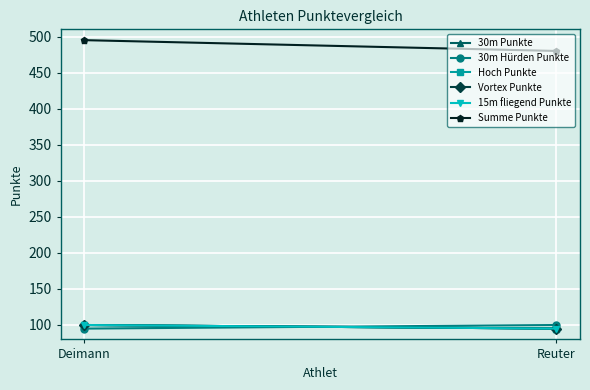

Is the value of Summe Punkte at Reuter greater than the value of Hoch Punkte at Reuter?

Yes